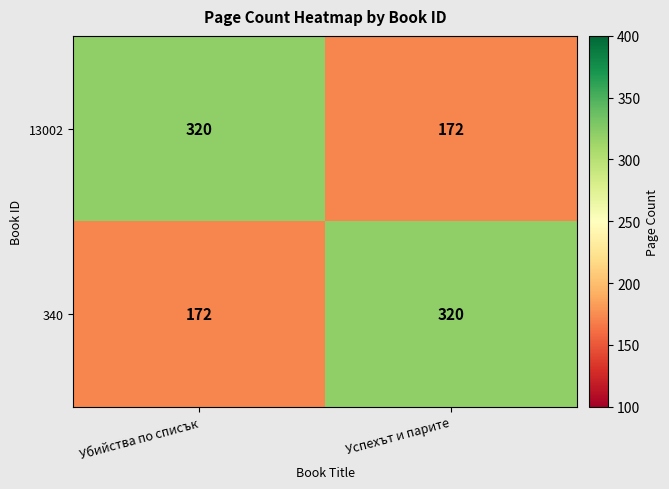

Read the 340 value at Убийства по списък.

172